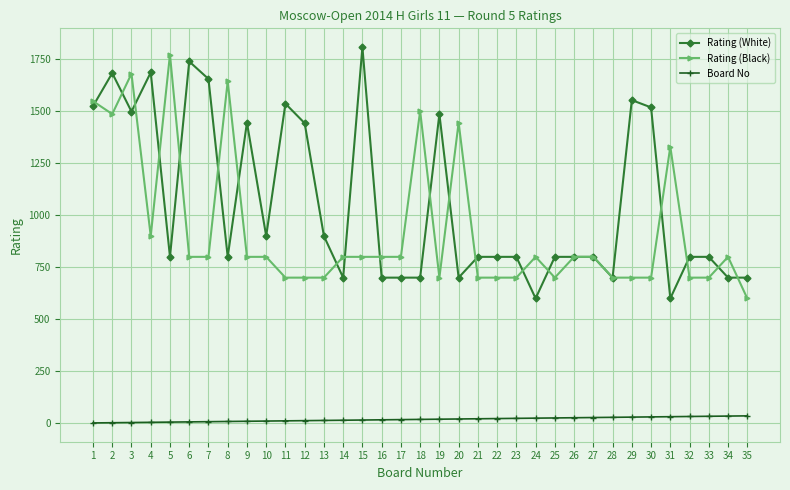

What is the spread (max minus min) of values at 26?

774